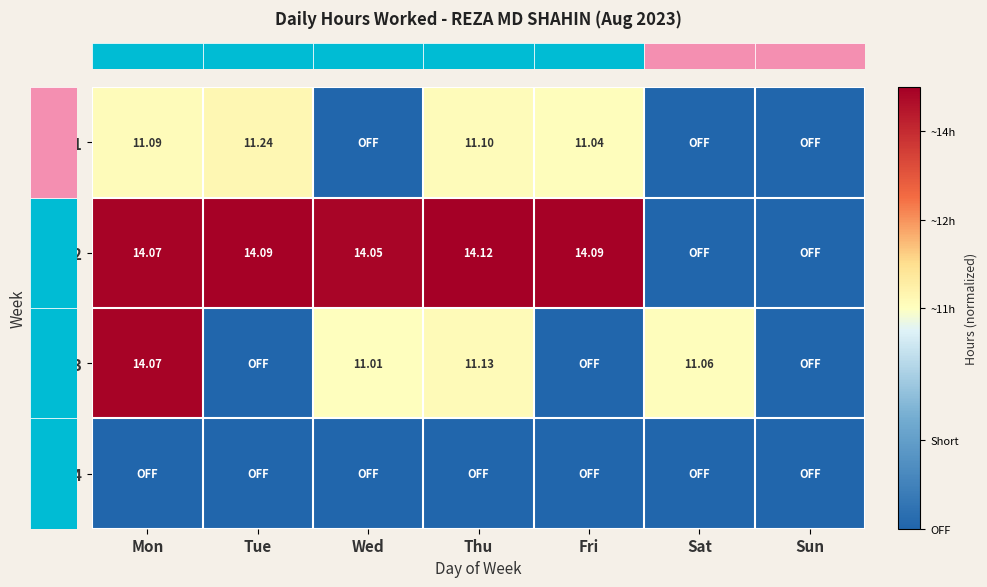

How many distinct data groups are displayed?

4